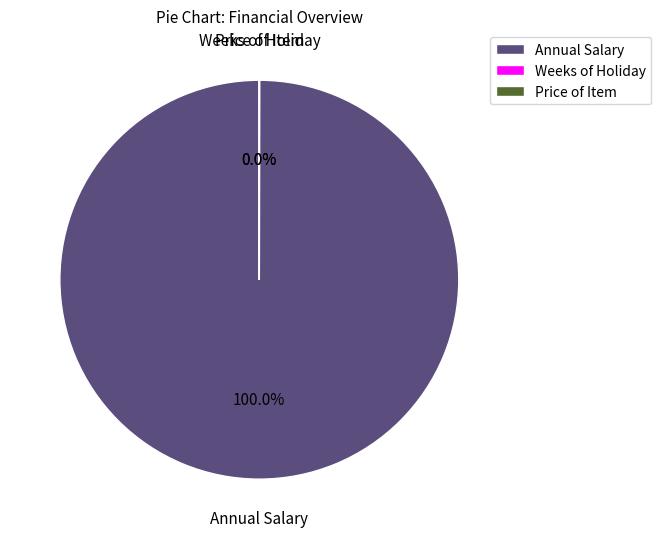

What is the largest slice in the pie chart?

Annual Salary